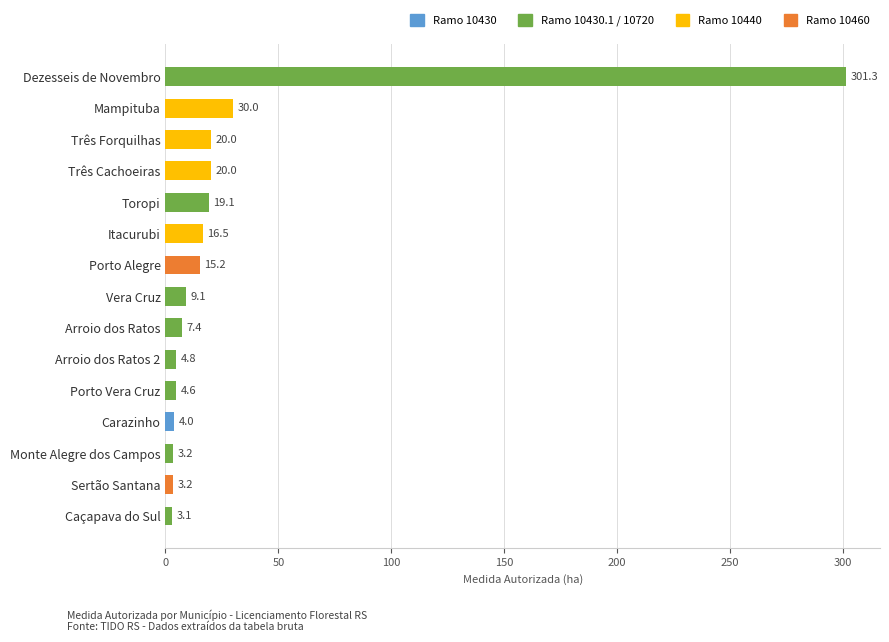

What value does the data have at Dezesseis de Novembro?

301.3